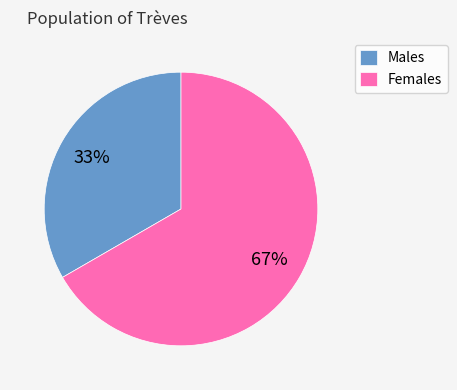

To the nearest percent, what percentage of the pie is Males?

33%